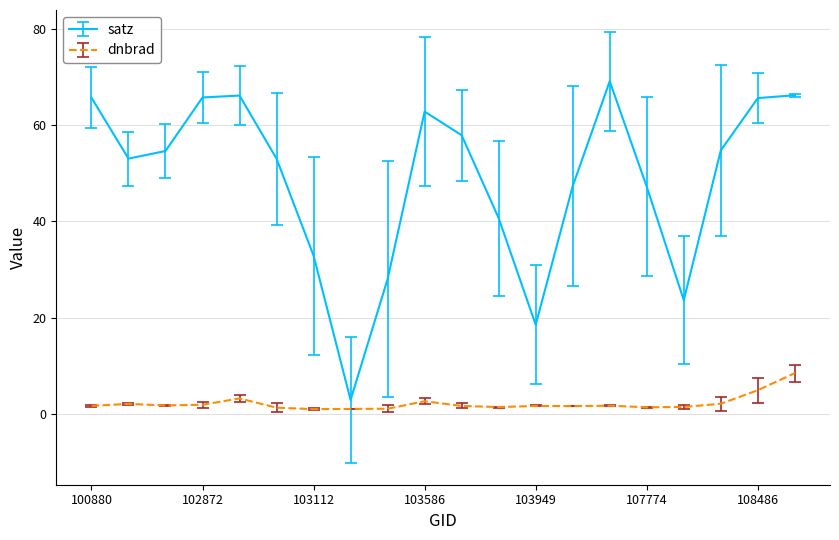

At how many categories does at least one series exceed 52?

12